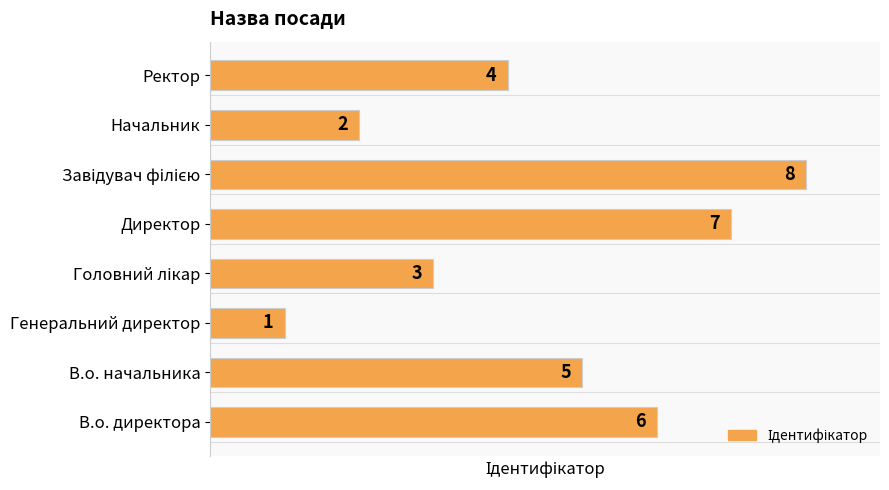

What is the greatest value displayed?

8